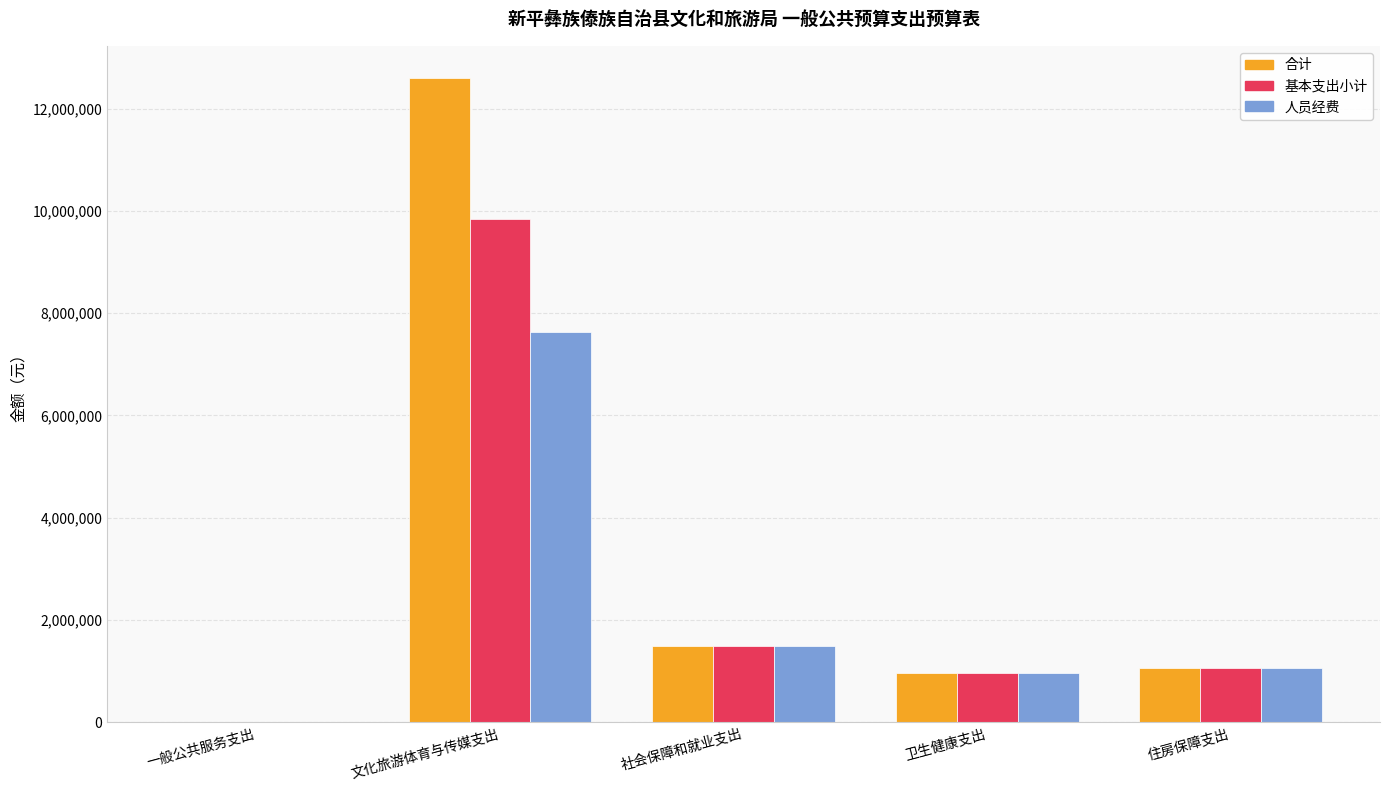

Where is 基本支出小计 nearest to the value 4924204?

社会保障和就业支出